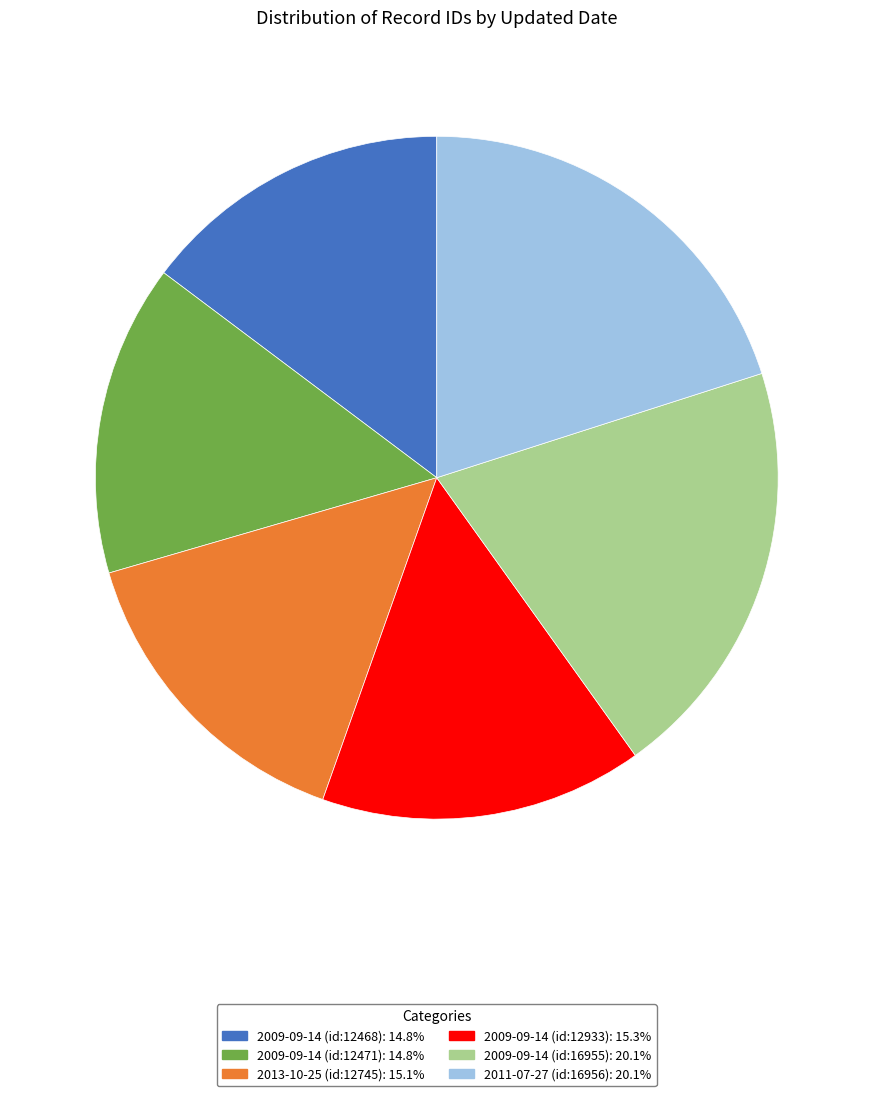

What is the ratio of the value at 2009-09-14 (id:12468): 14.8% to the value at 2013-10-25 (id:12745): 15.1%?

1.0